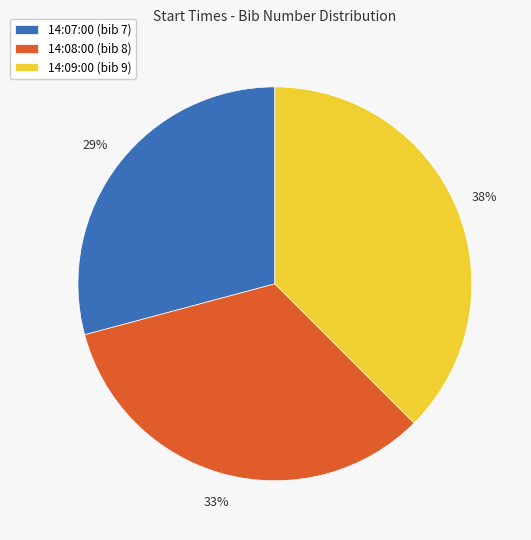

Is it true that 14:08:00 is 43% of the pie?

False